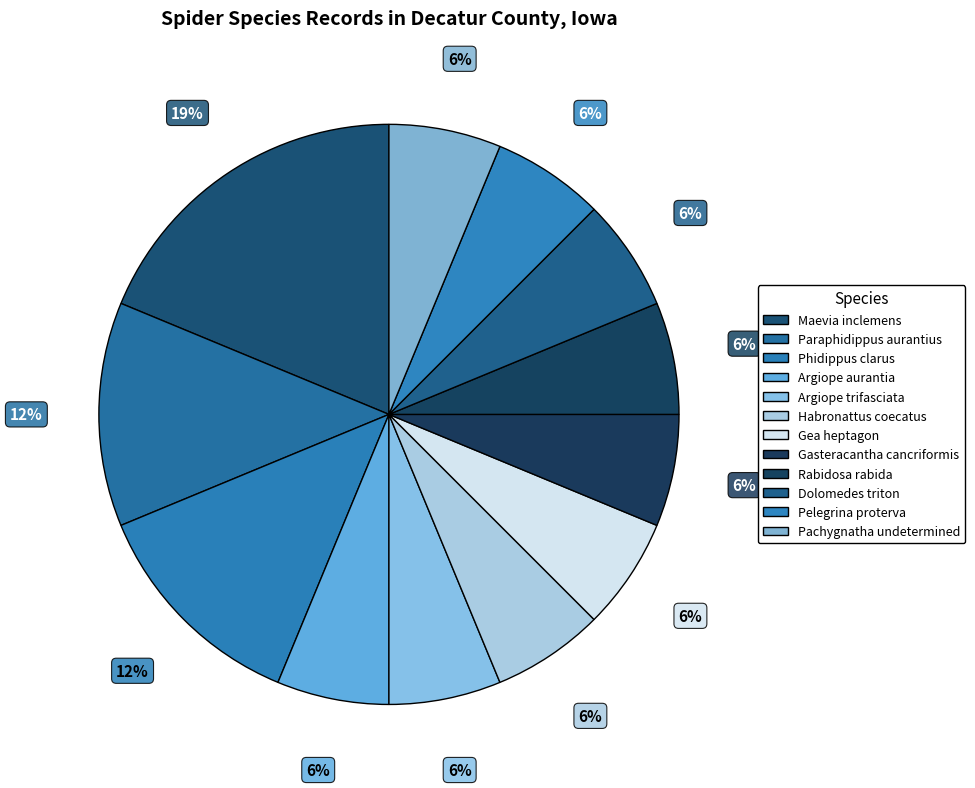

To the nearest percent, what portion does Argiope trifasciata represent?

6%